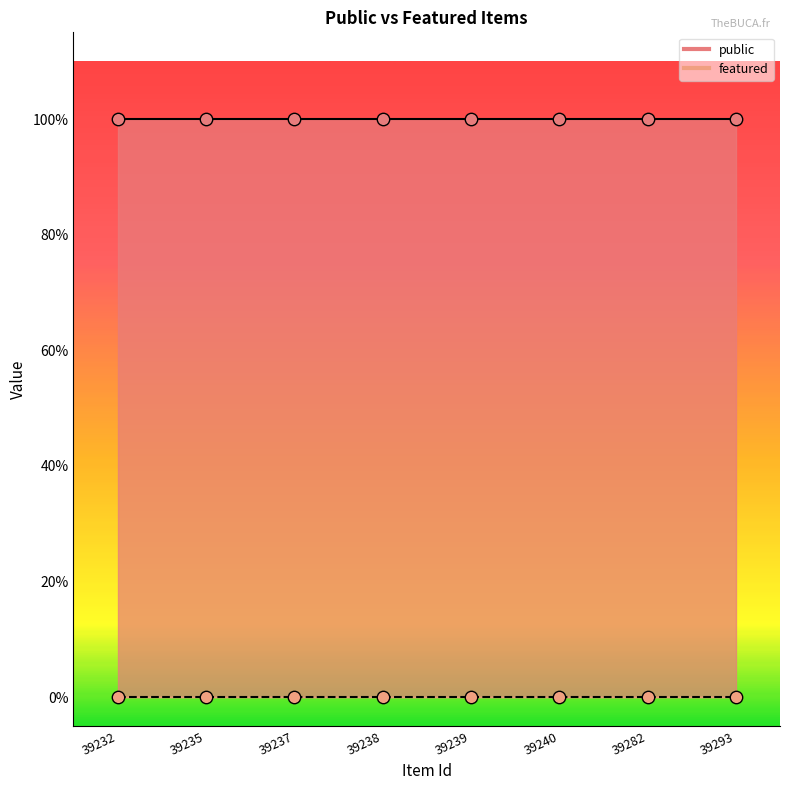

Which series contains the highest Y value?

public